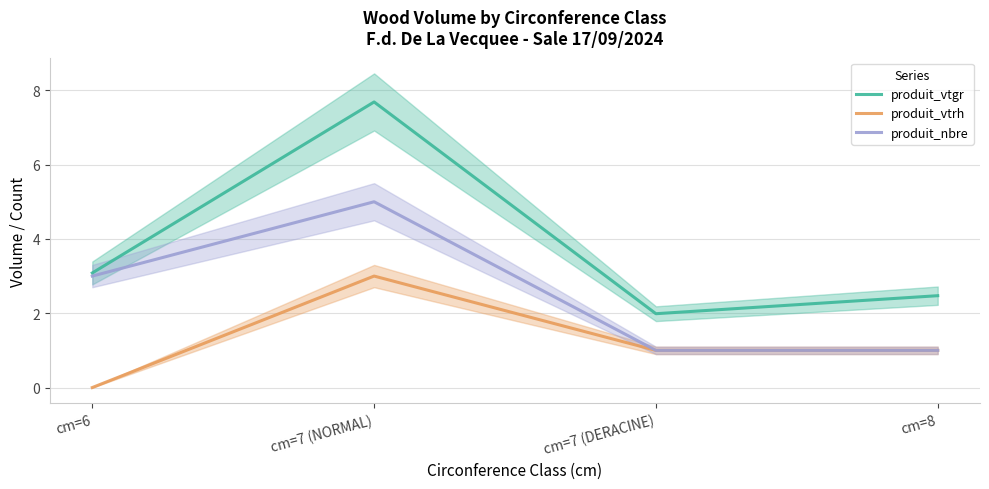

What is the maximum value for produit_nbre?

5.0